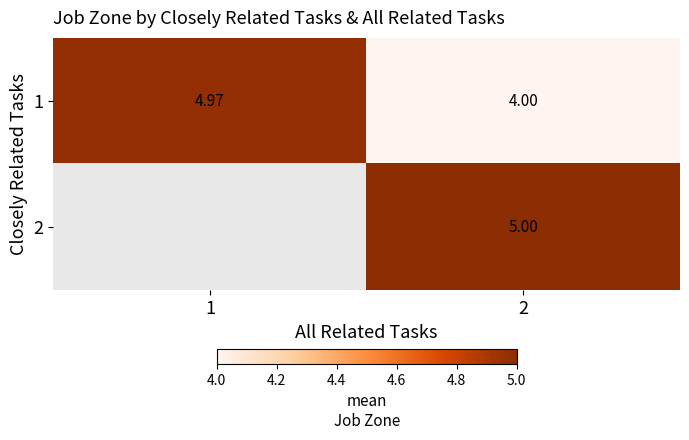

True or false: 1 has a value of 1.4 at 1.

False